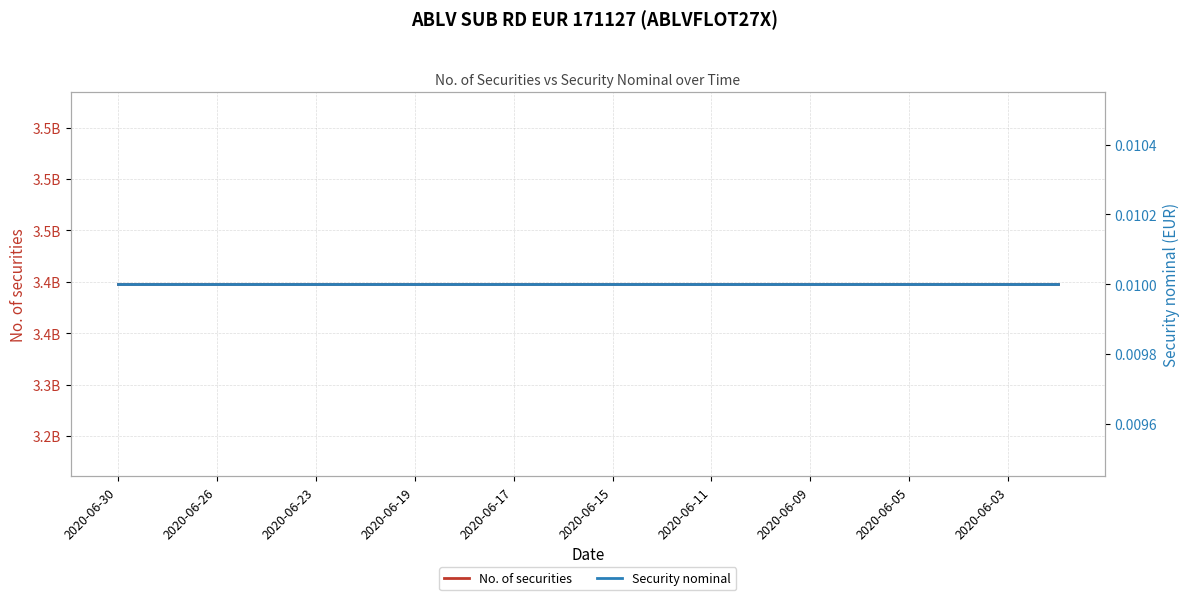

Rank the series by their maximum value, from highest to lowest.

No. of securities, Security nominal